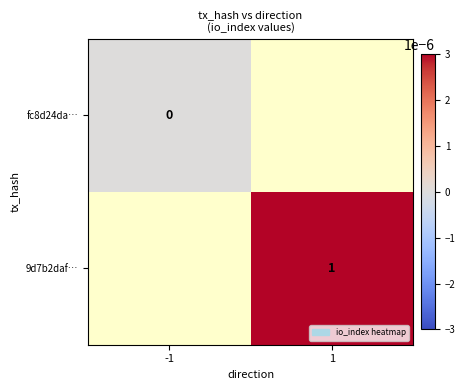

Is it true that 9d7b2daf… equals 2 at 1?

False